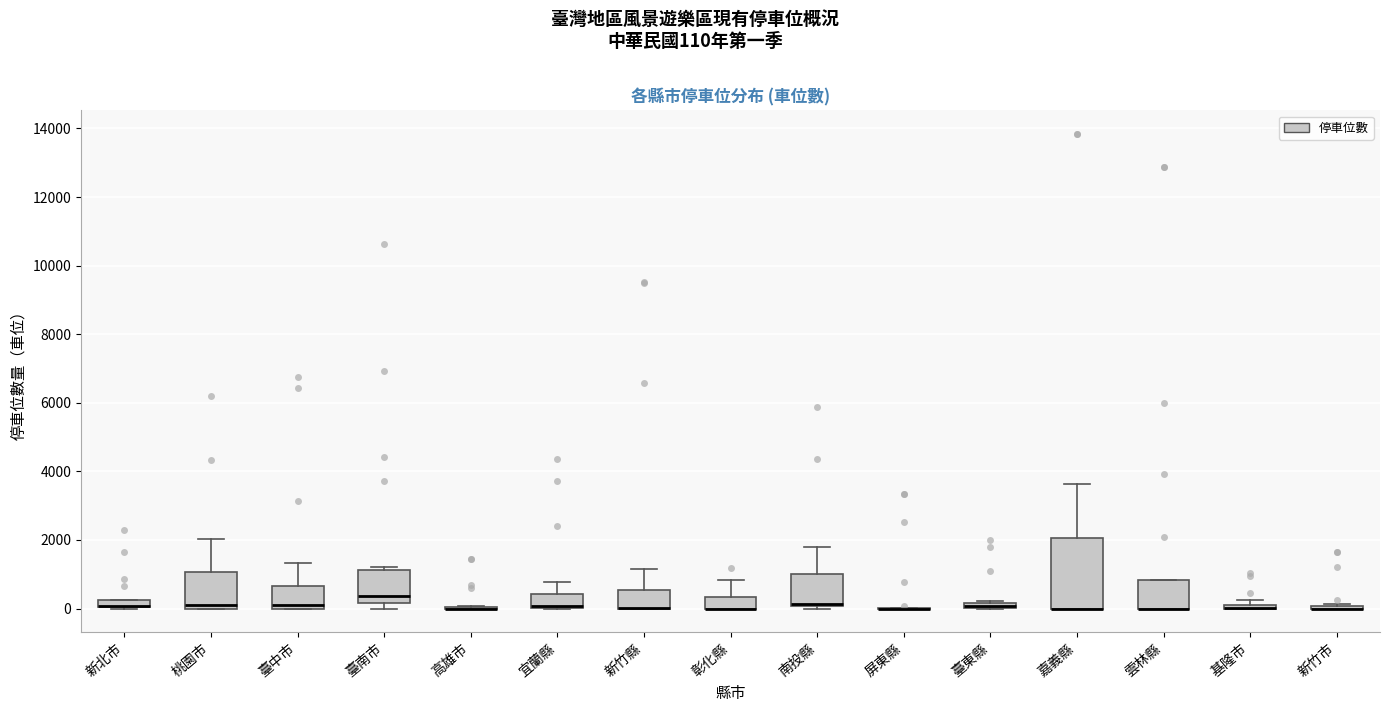

Comparing the boxes themselves (not the whiskers), which one is the tallest?

嘉義縣